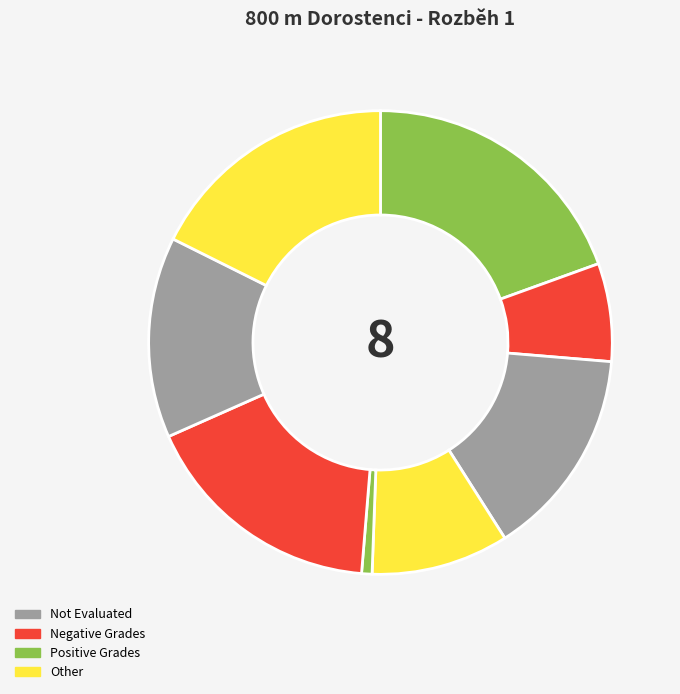

How many slices are in this pie chart?

8